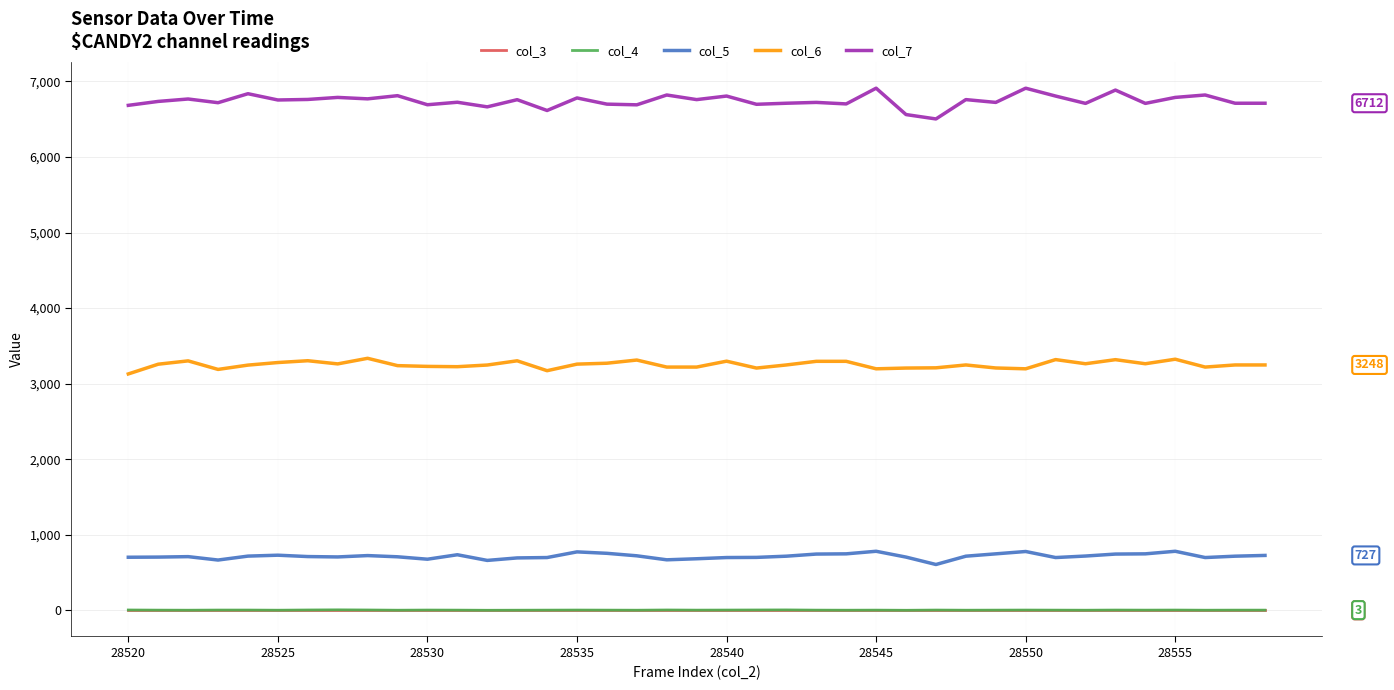

Which series has the widest spread of values?

col_7